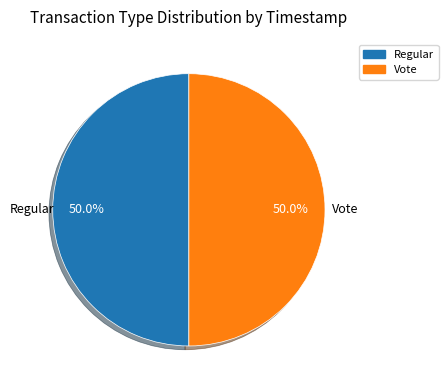

Approximately how many times larger is the value at Regular compared to Vote?

1.0